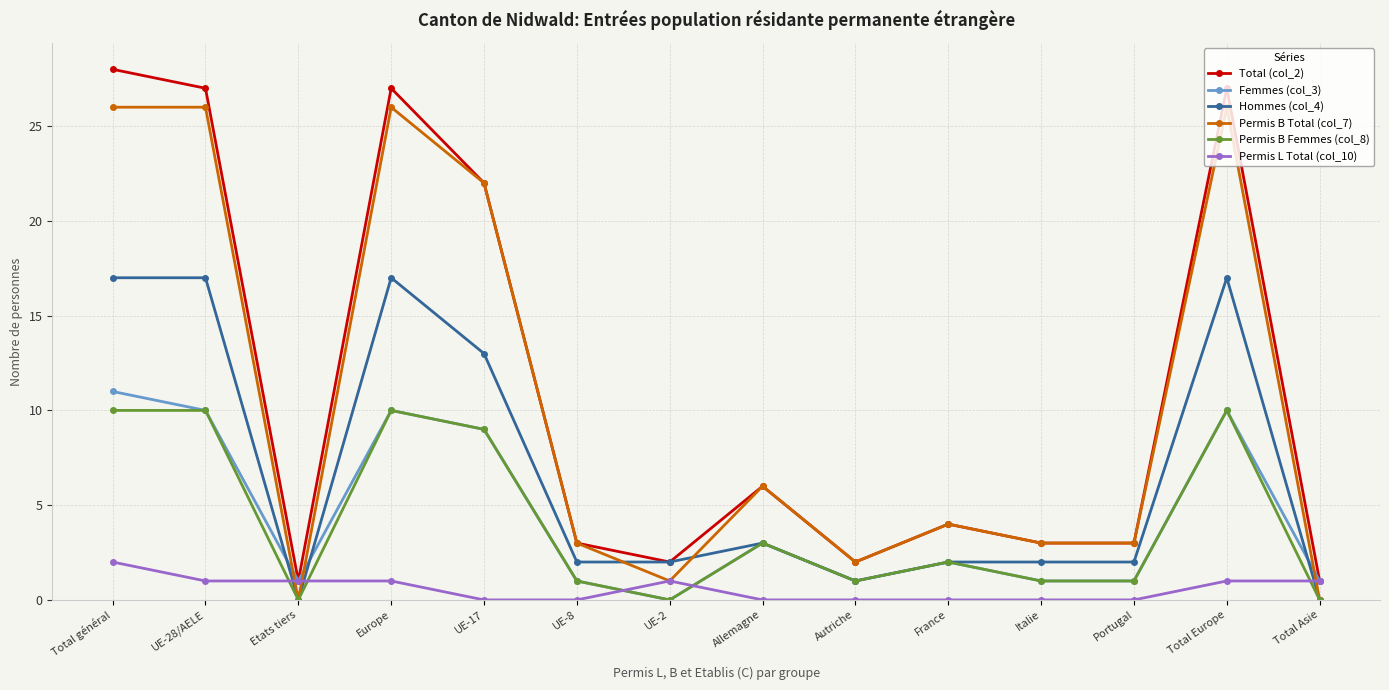

True or false: Permis B Total (col_7) and Femmes (col_3) intersect in this chart.

True